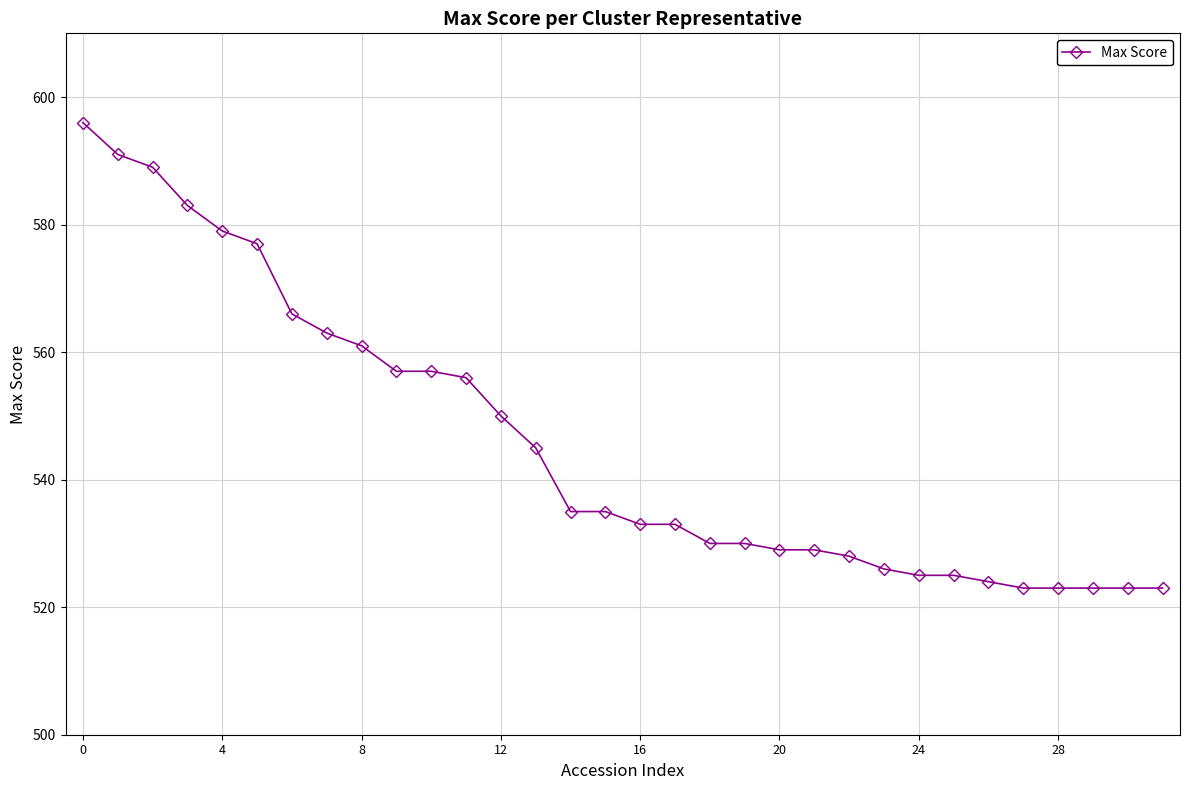

What is the difference between the maximum and minimum values?

73